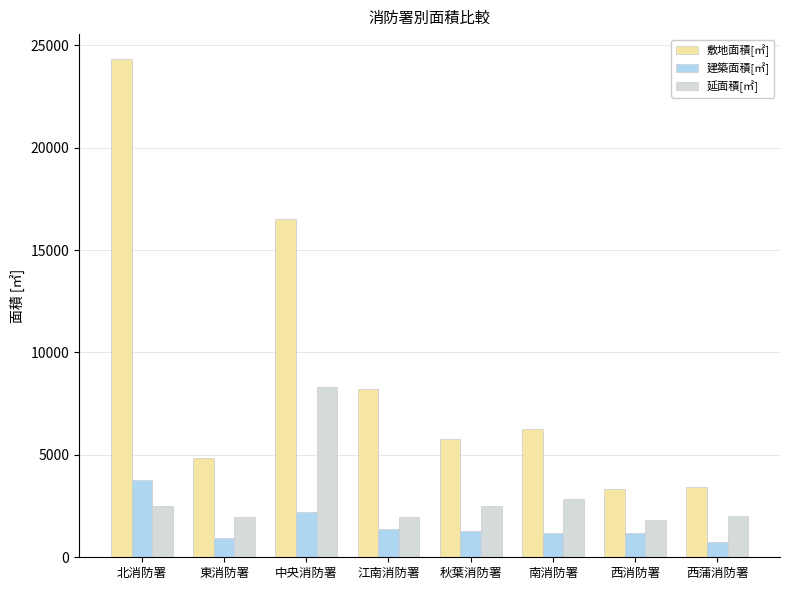

Does the chart contain any negative values?

No